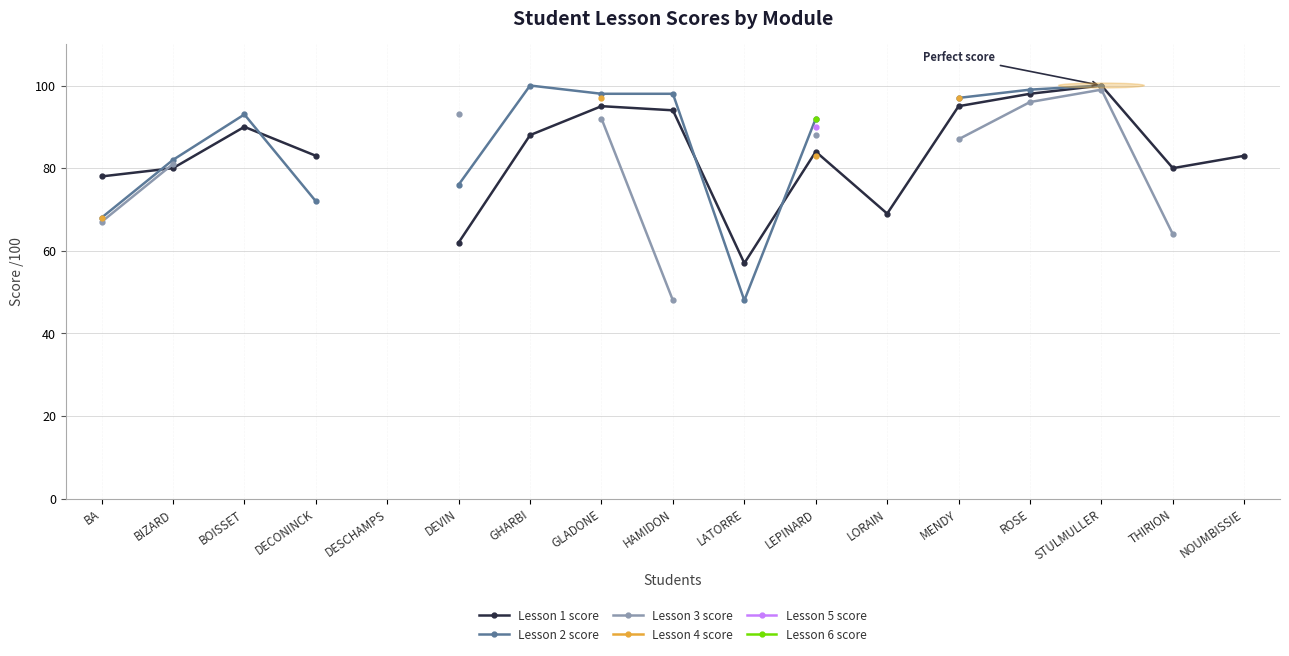

Between LATORRE and DEVIN, which is larger?

DEVIN